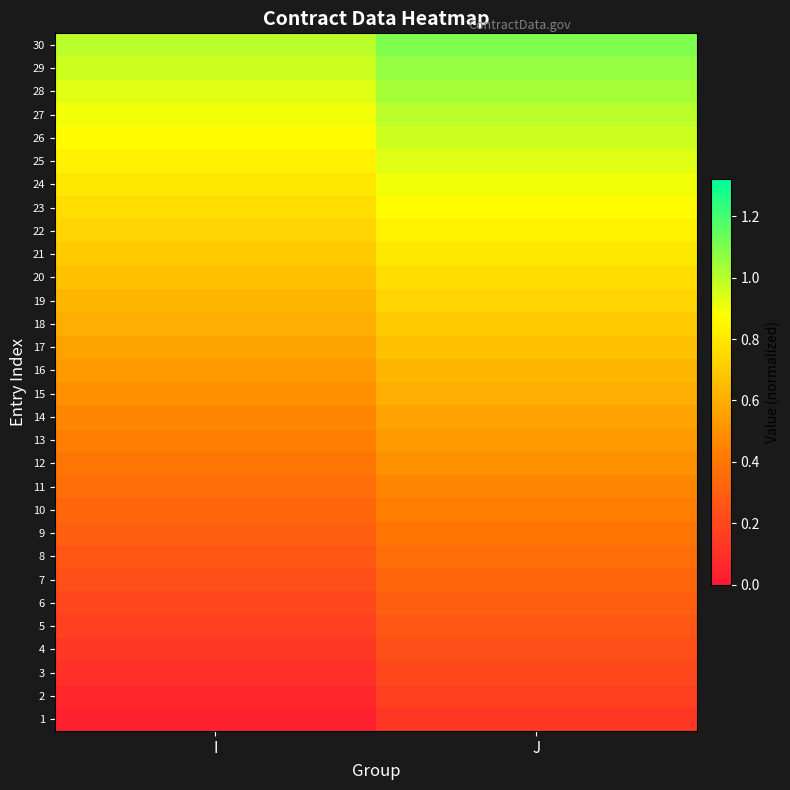

What is the maximum value shown in the chart?

1.1